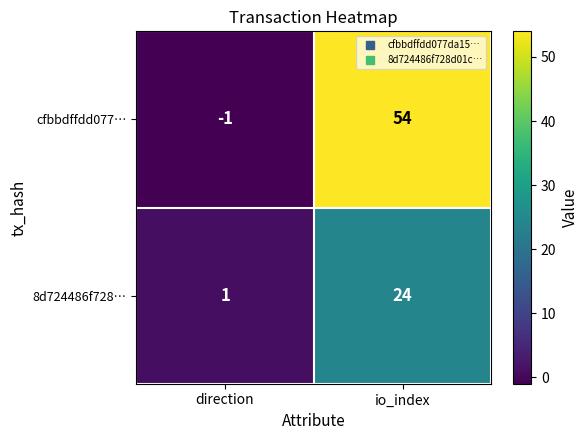

Which series changed the most between direction and io_index?

cfbbdffdd077…